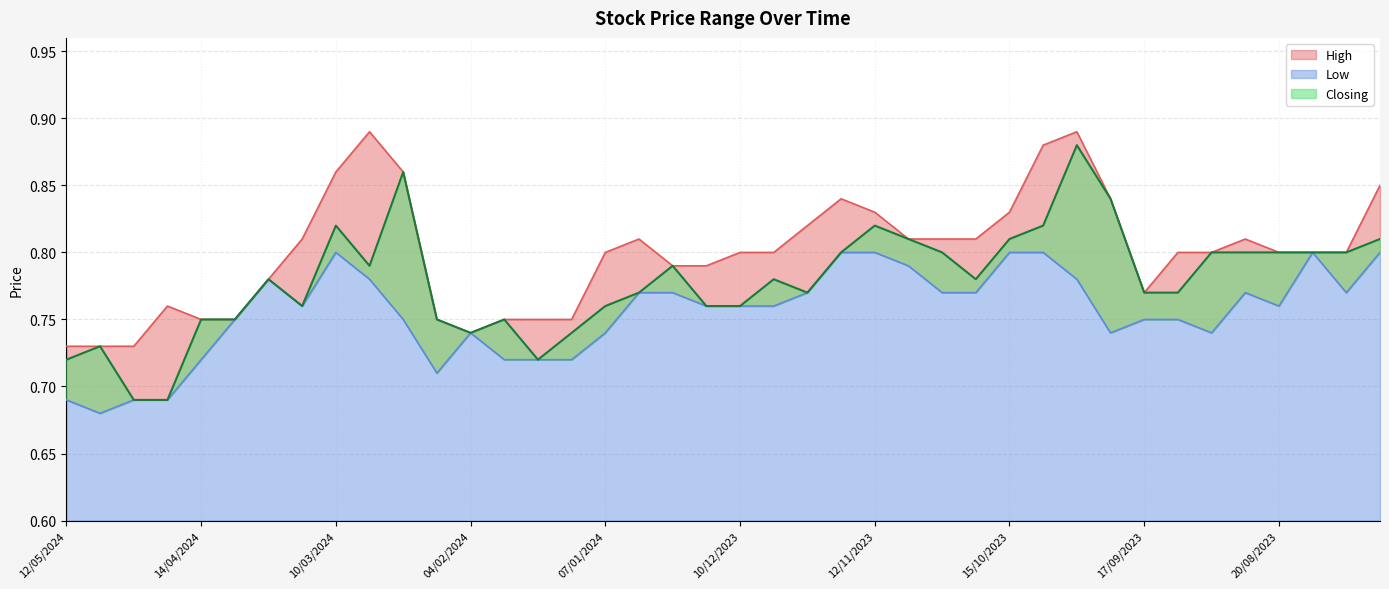

What is the average value of the Closing series?

0.8